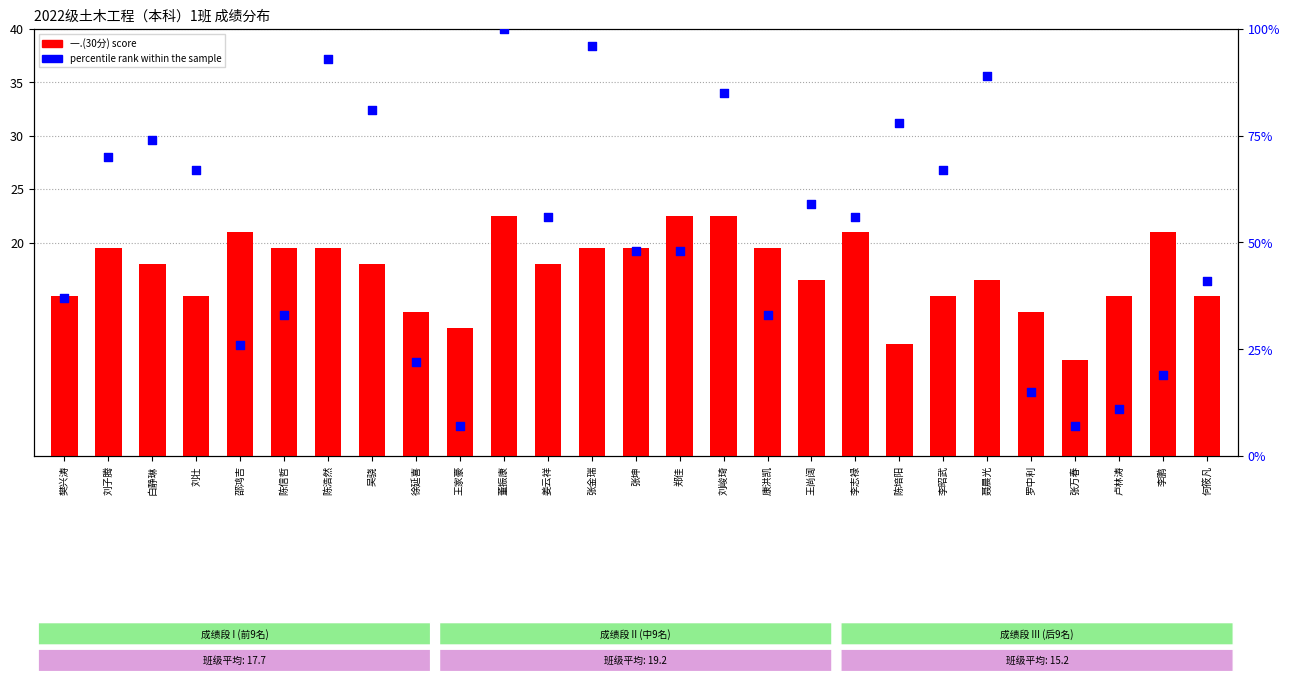

Which series contains the highest Y value?

percentile rank within the sample